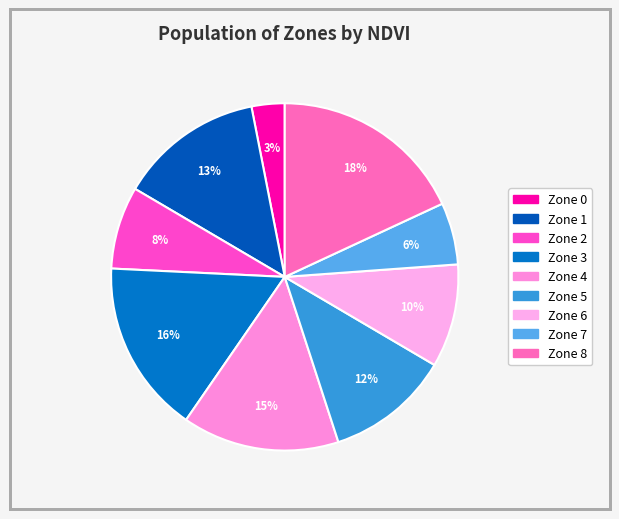

How many segments does this pie chart have?

9